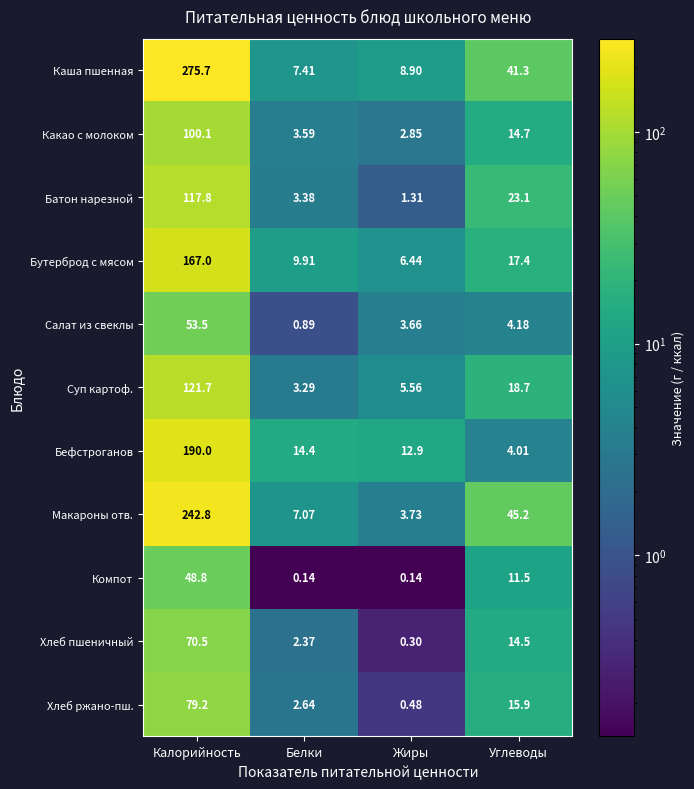

At which label is Суп картоф. closest to 62?

Углеводы